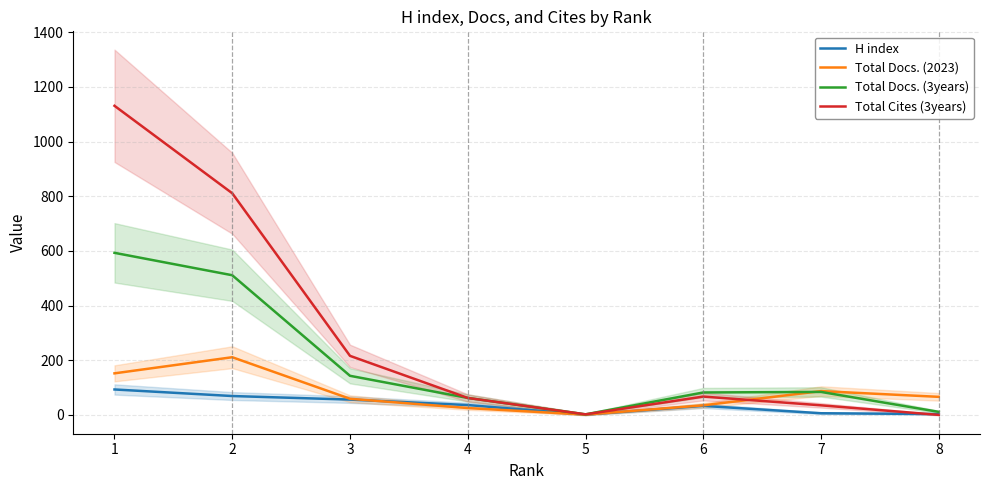

What is the lowest value of the Total Docs. (2023) series?

1